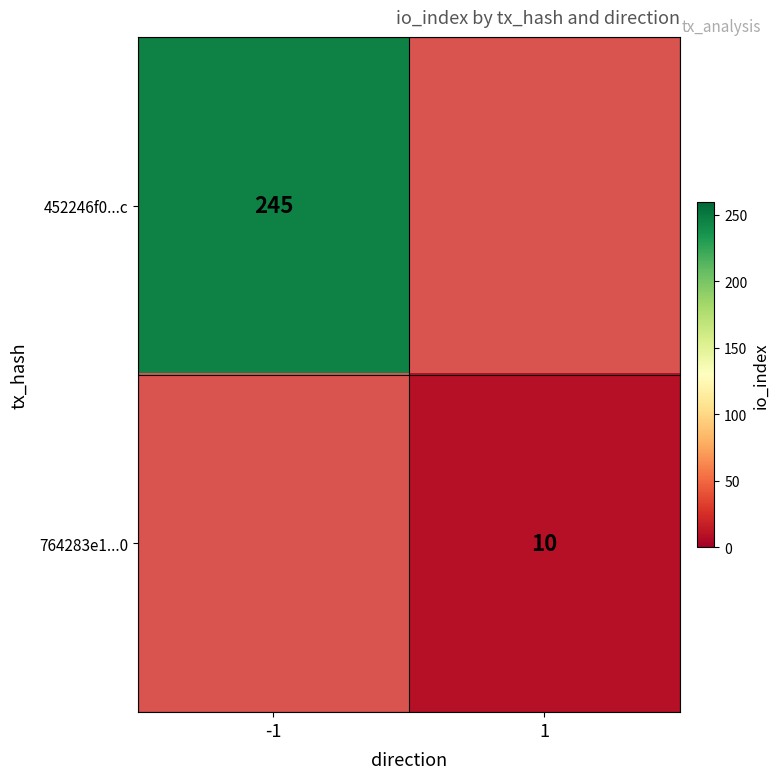

The 764283e1...0 series shows 10 at 1. True or false?

True